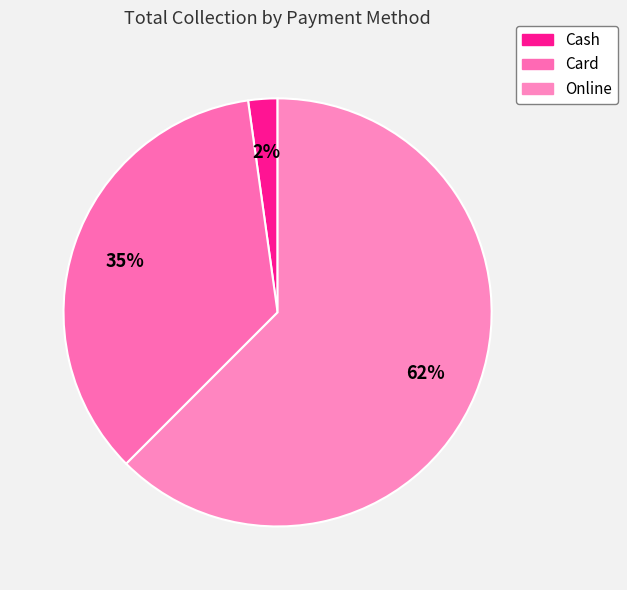

How many segments does this pie chart have?

3